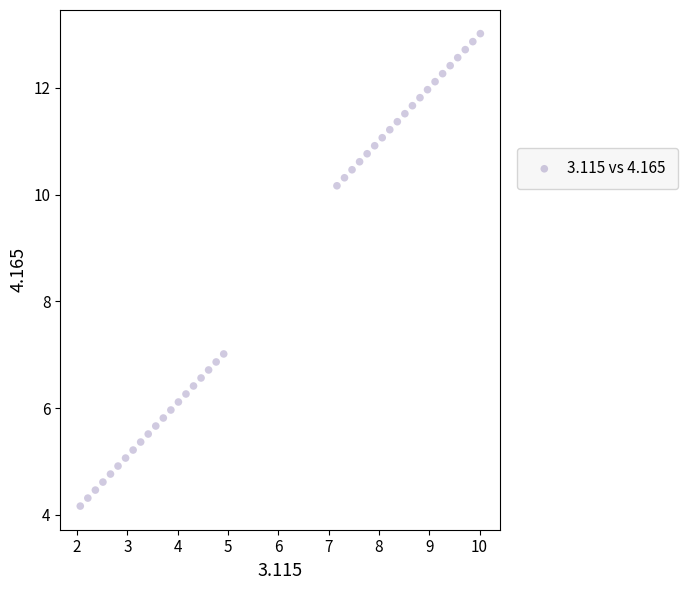

What Y value in the scatter plot is closest to 8?

7.0